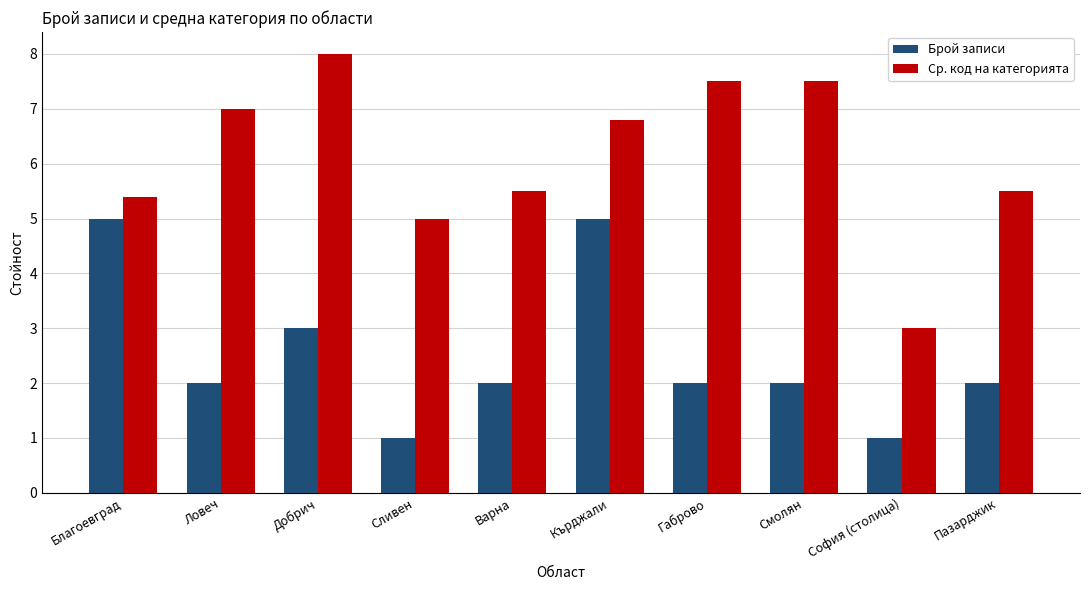

What is the label of the 2nd bar from the right?

София (столица)